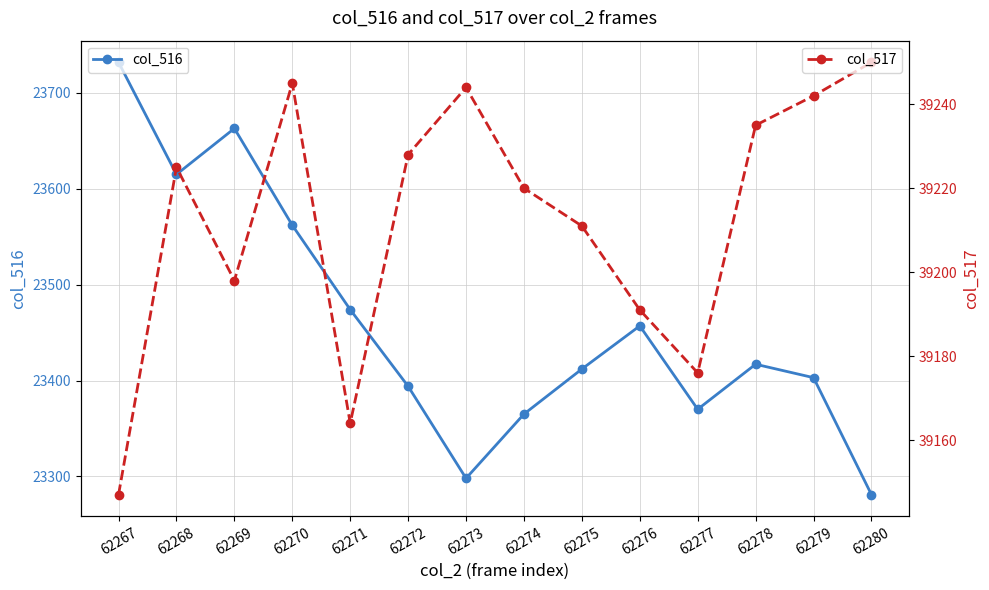

Is this an area chart (filled region under the line)?

No